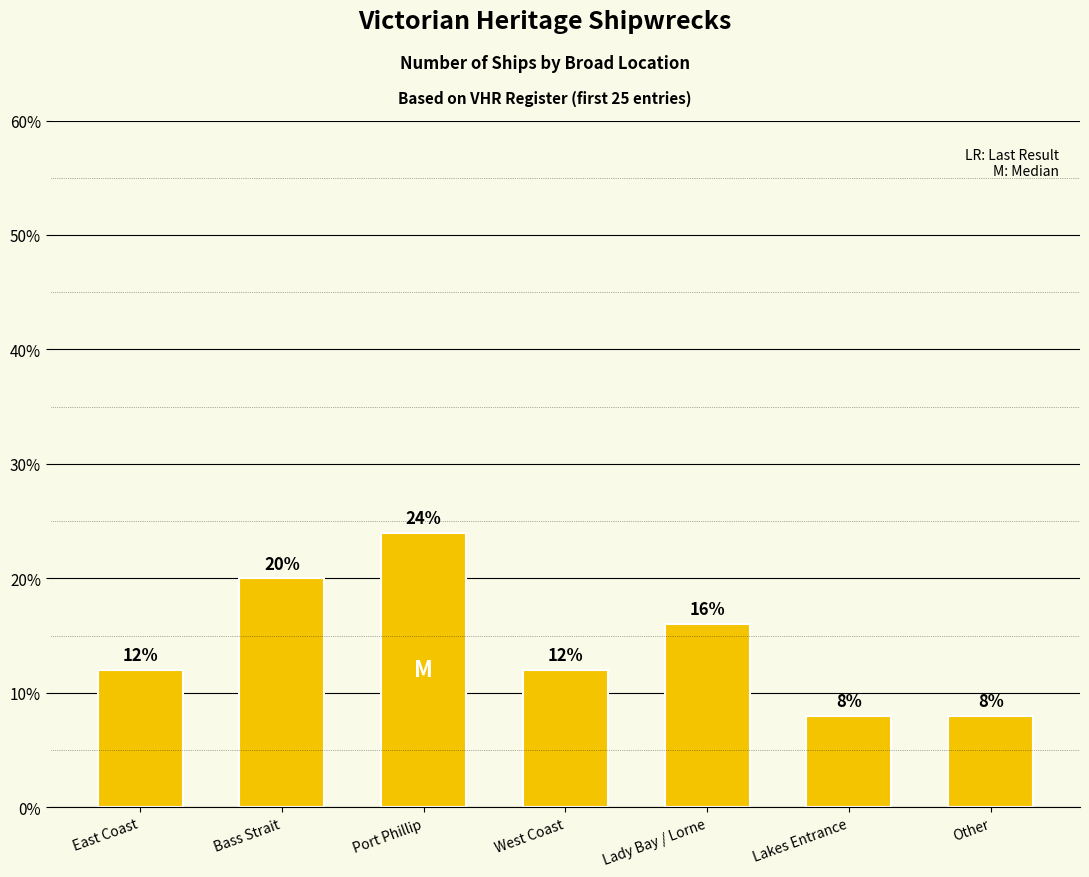

Reading right to left, what are all the values shown in this chart?

8	8	16	12	24	20	12